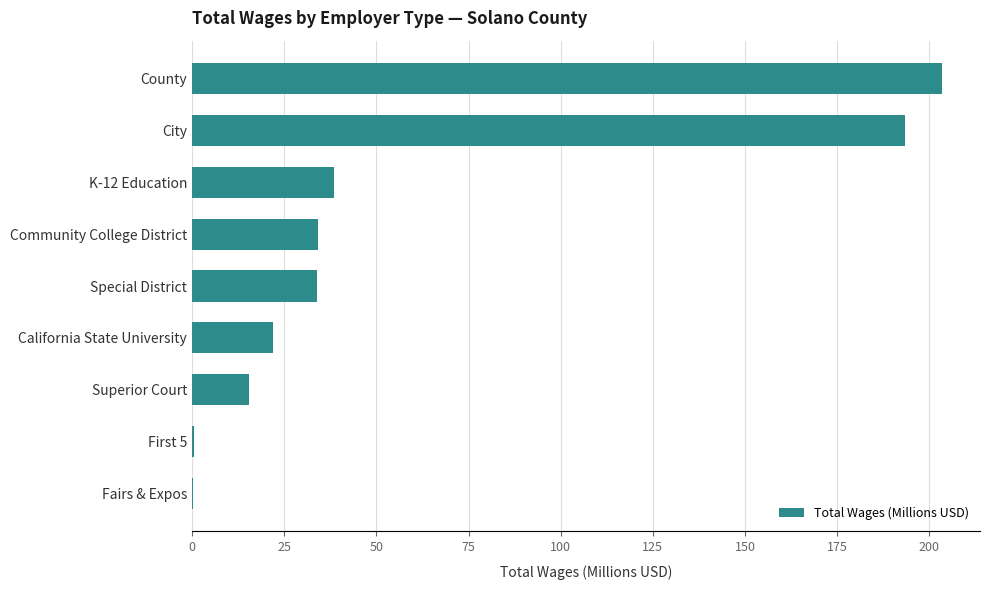

At which category does the chart reach its peak across all series?

County